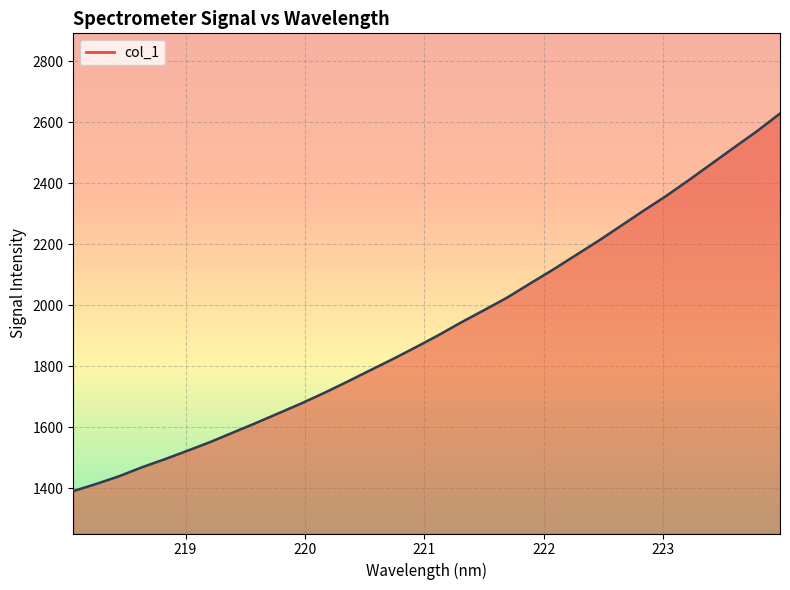

What is the maximum value shown in the chart?

2629.0